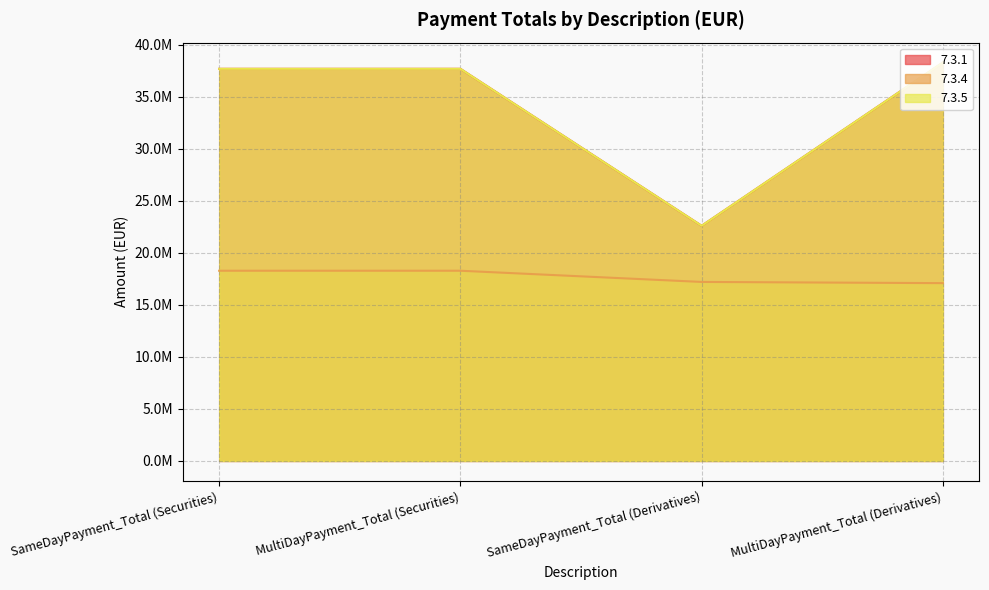

Reading left to right, extract all data points from this chart.

7.3.1: SameDayPayment_Total (Securities)=37705889.0	MultiDayPayment_Total (Securities)=37705889.0	SameDayPayment_Total (Derivatives)=22614398.3	MultiDayPayment_Total (Derivatives)=38310333.5
7.3.4: SameDayPayment_Total (Securities)=18290127.0	MultiDayPayment_Total (Securities)=18290127.0	SameDayPayment_Total (Derivatives)=17213421.7	MultiDayPayment_Total (Derivatives)=17097418.6
7.3.5: SameDayPayment_Total (Securities)=37705889.0	MultiDayPayment_Total (Securities)=37705889.0	SameDayPayment_Total (Derivatives)=22614398.3	MultiDayPayment_Total (Derivatives)=38310333.5